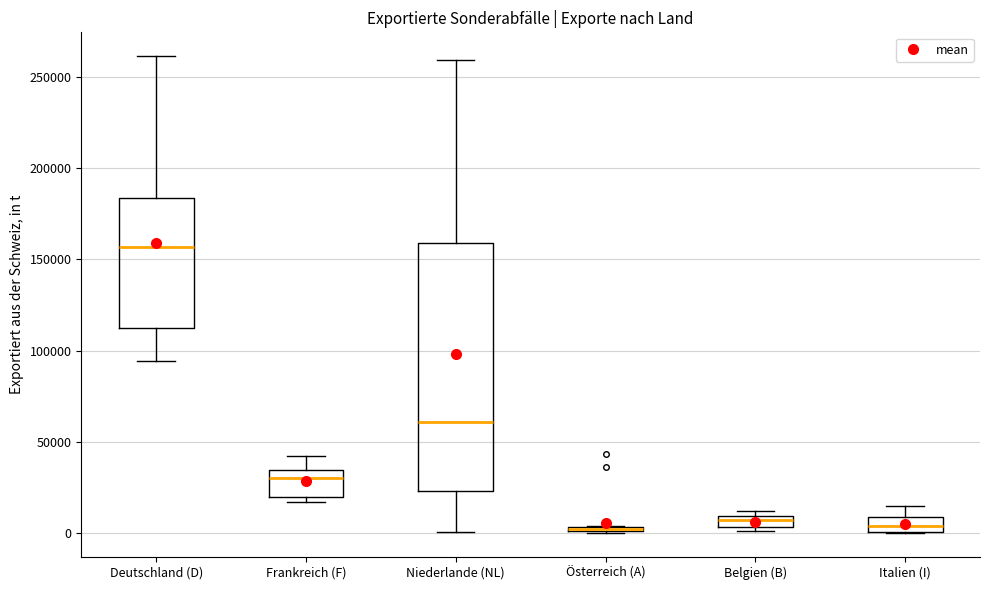

Where is the upper edge of the box for Belgien (B) on the y-axis? The values are not printed on the chart, so give them approximately, as read against the axis.

10000